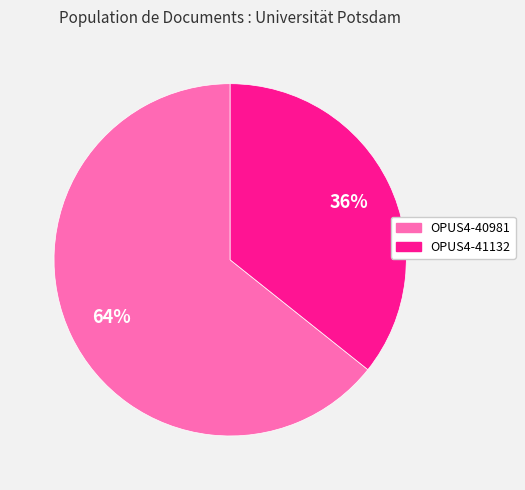

True or false: OPUS4-40981 accounts for 73% of the total.

False